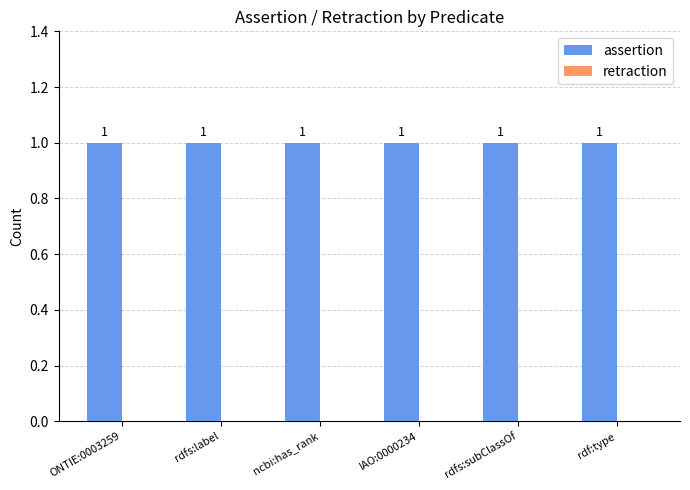

How many bars are there in each group?

2